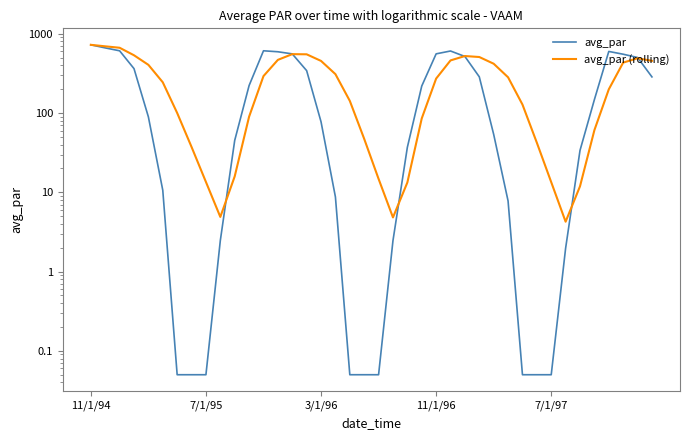

How many times do avg_par and avg_par (rolling) cross each other?

6